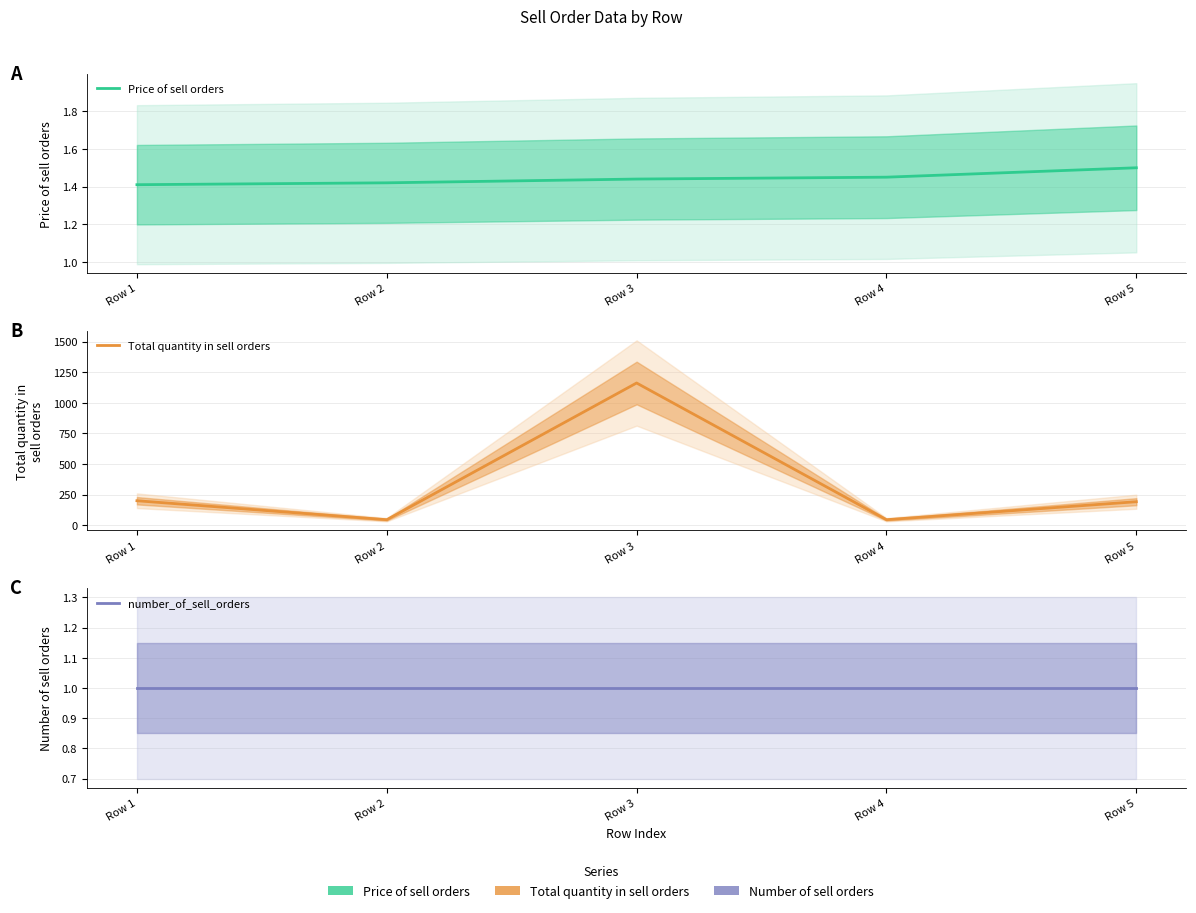

What are all the series names shown in the legend?

Price of sell orders, Total quantity in sell orders, number_of_sell_orders